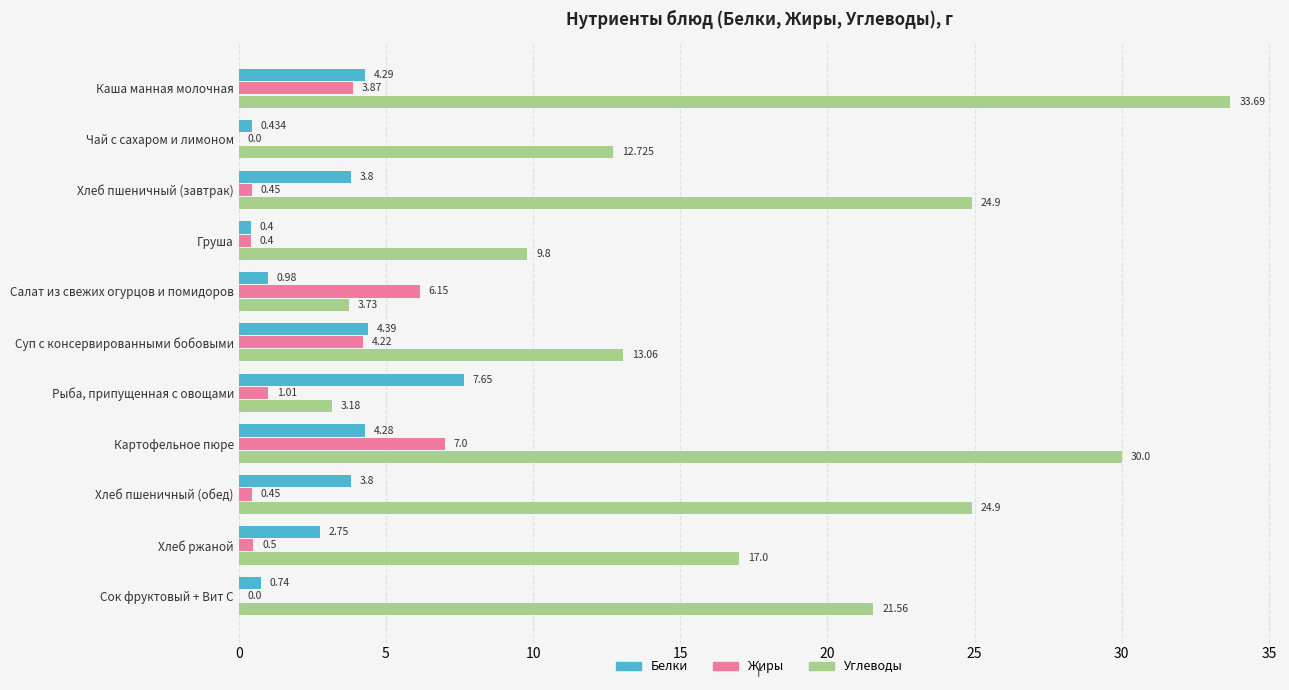

At which category is the sum across all series the highest?

Каша манная молочная